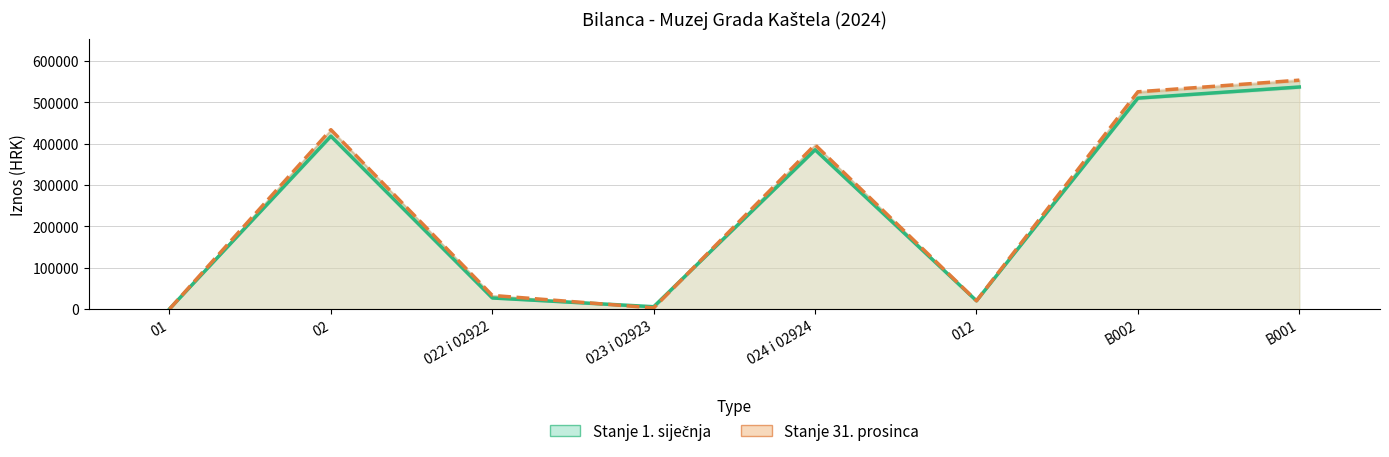

Reading left to right, extract all data points from this chart.

Stanje 1. siječnja: 232.7	418118.3	26815.1	5708.8	385165.0	20004.7	510079.0	536981.1
Stanje 31. prosinca: 0.0	433688.9	33027.8	2794.7	397241.9	20004.7	525416.9	553500.7